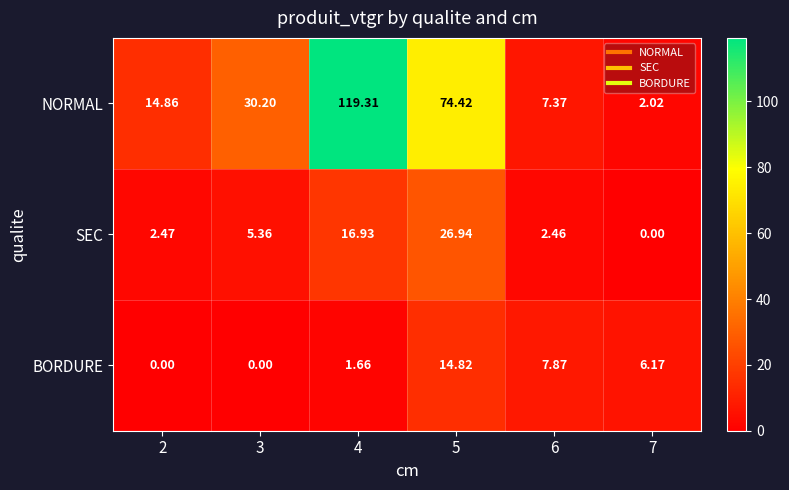

Which series has the widest spread of values?

NORMAL